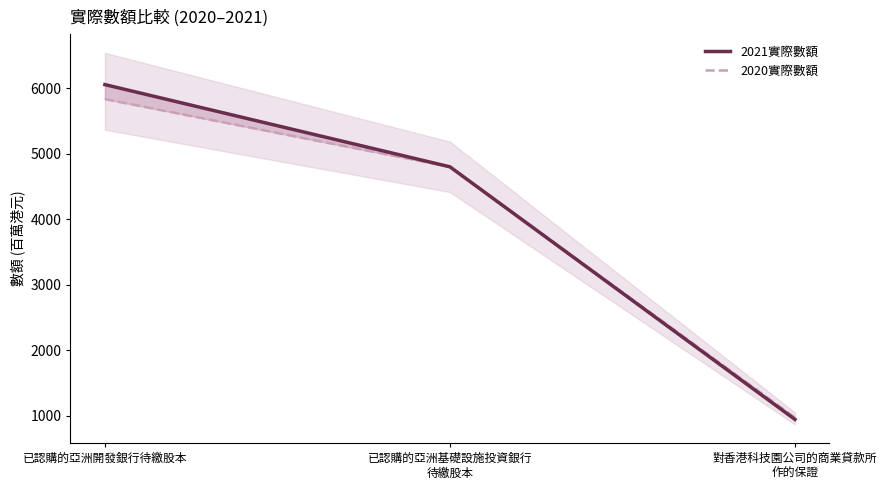

Where does the 2021實際數額 series first go above 4800?

已認購的亞洲開發銀行待繳股本